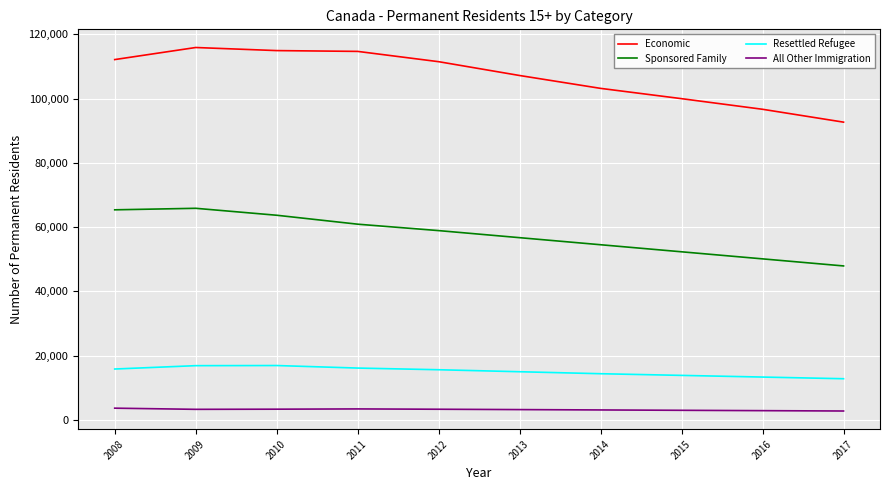

How many lines are shown in the chart?

4